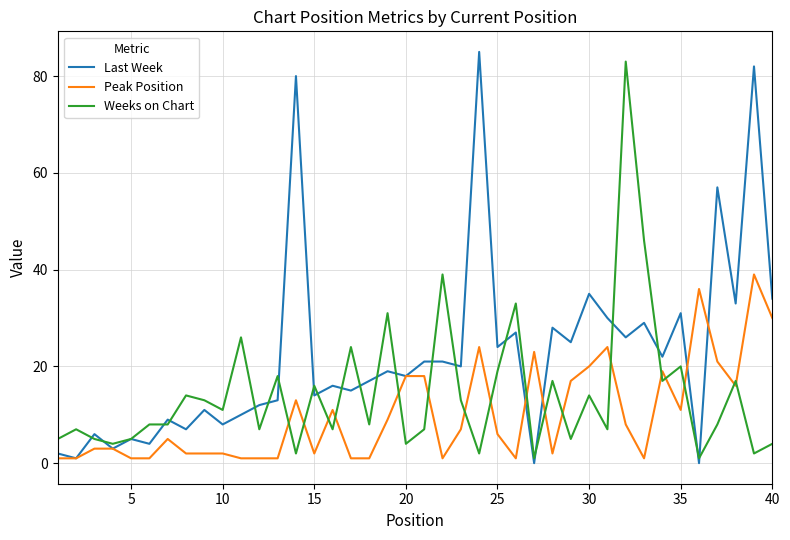

True or false: Weeks on Chart and Peak Position cross at least once.

True